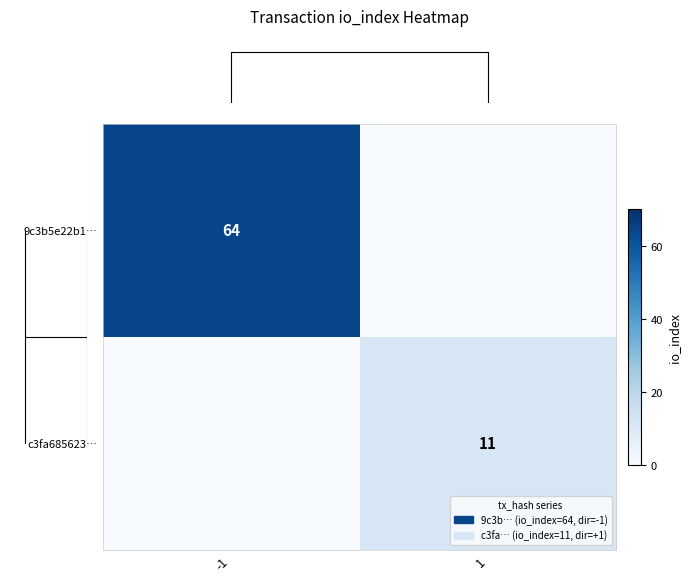

What is the difference between the maximum and minimum values in the row_1 series?

11